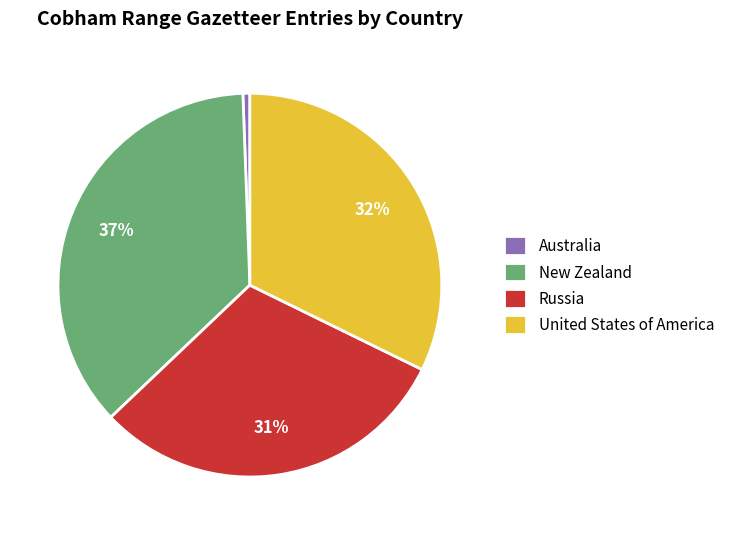

To the nearest percent, what percentage of the pie is New Zealand?

37%